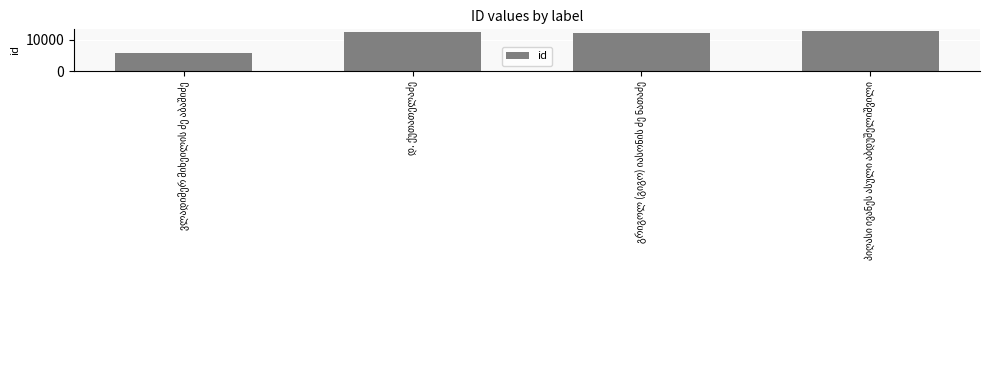

Are the bars horizontal?

No